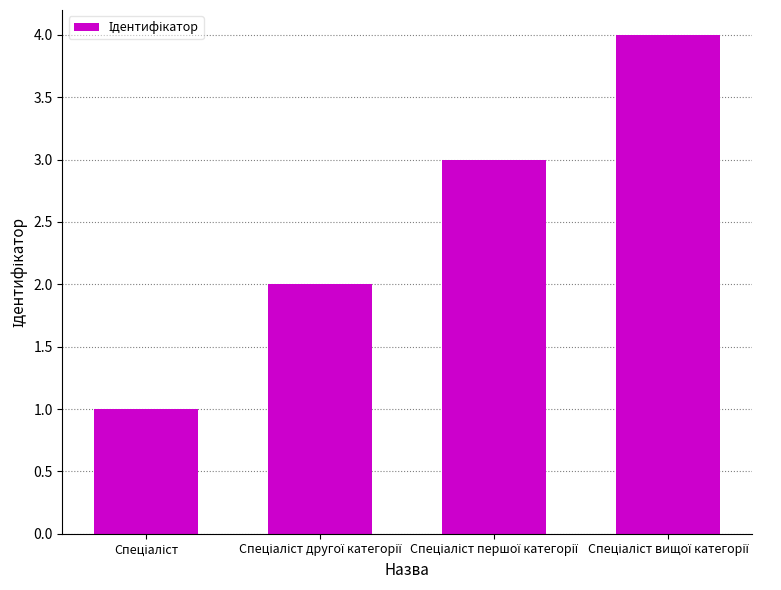

What is the value of the 1st bar from the left?

1